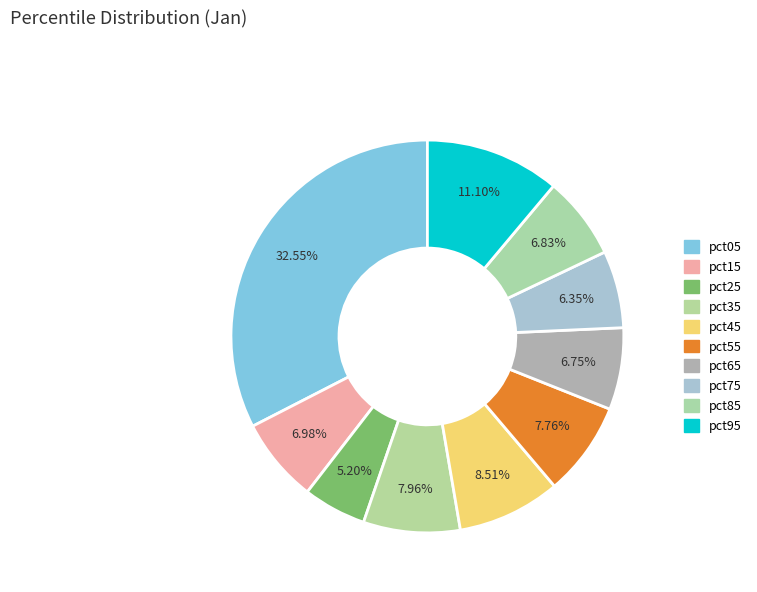

Combined, do pct35 and pct15 account for over 50%?

No